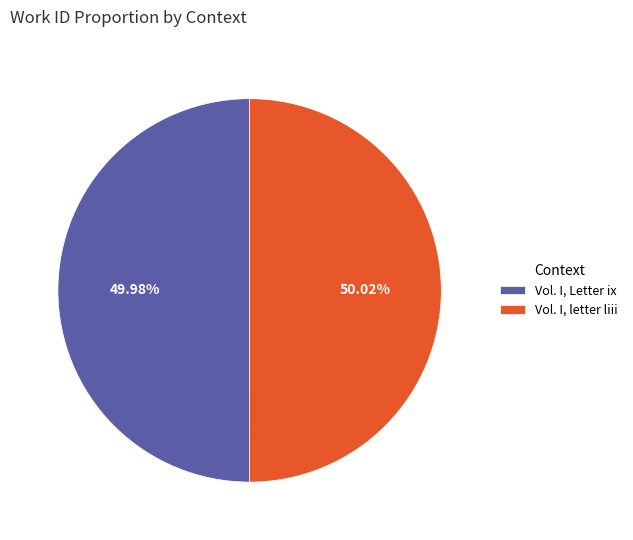

To the nearest percent, what percentage of the pie is Vol. I, letter liii?

50%